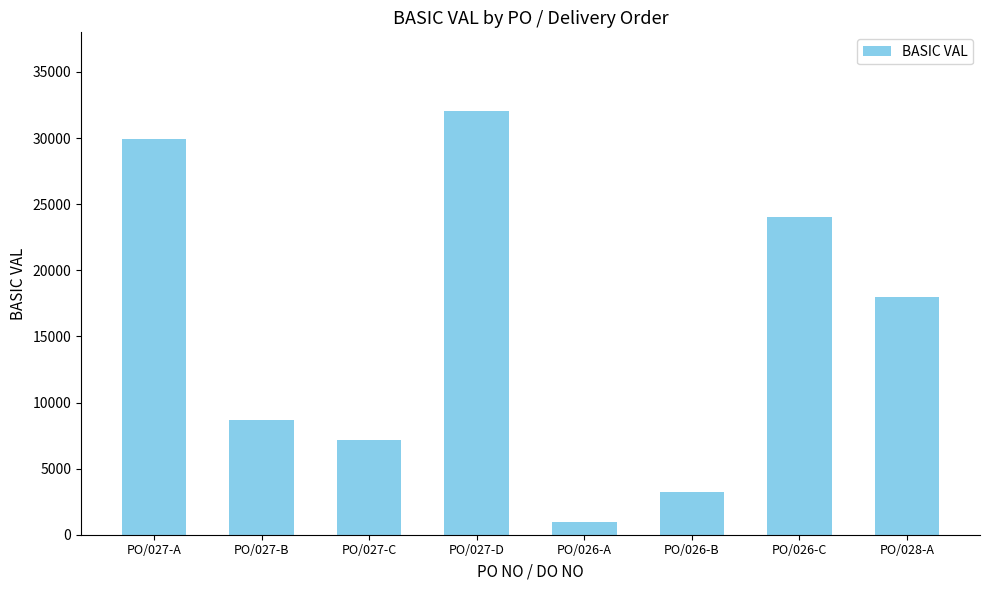

What is the difference between the values at PO/028-A and PO/027-A?

11930.0